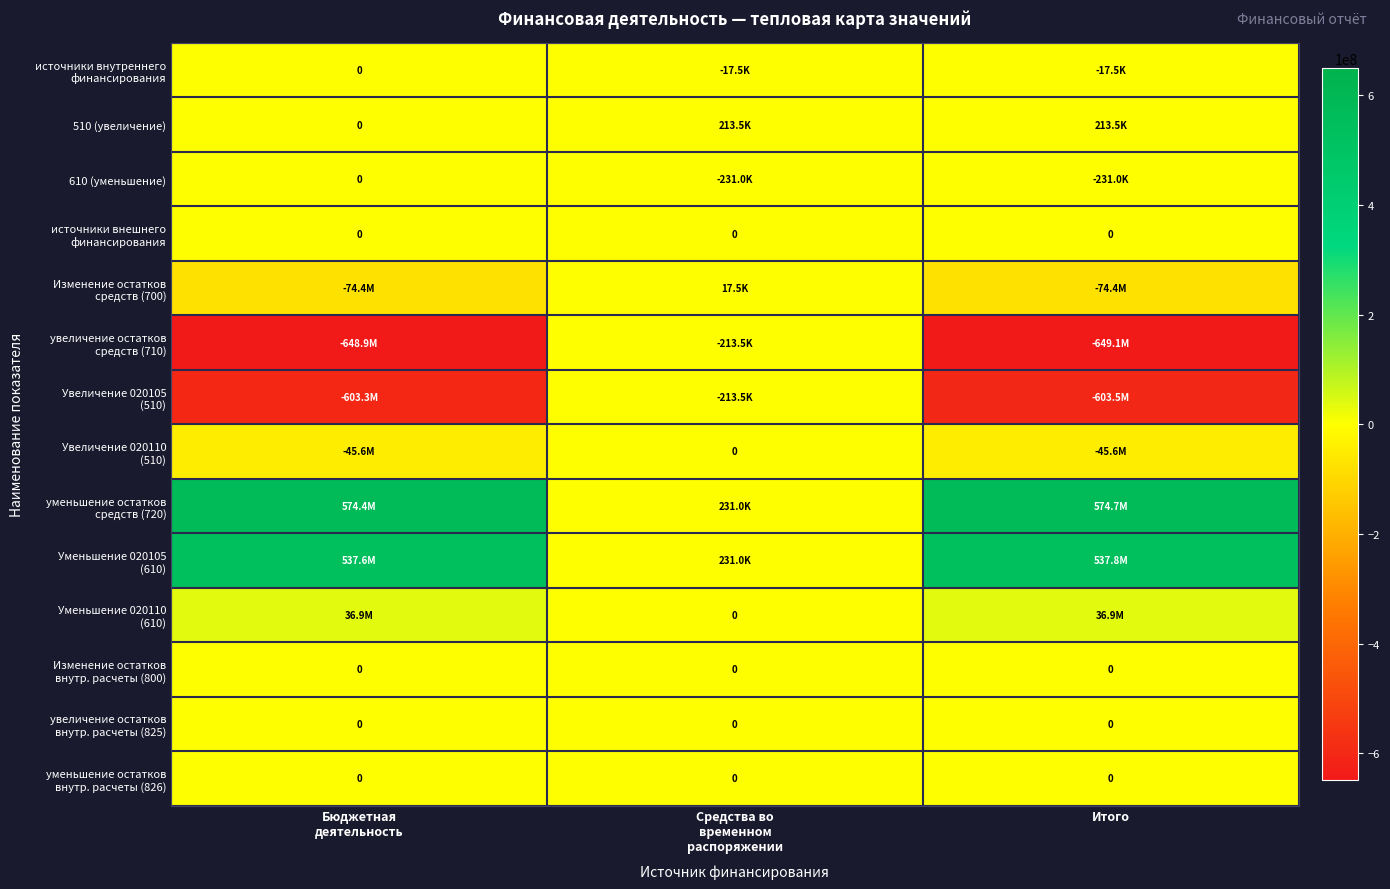

What is the difference between the highest and lowest values at Средства во
временном
распоряжении?

462016.9